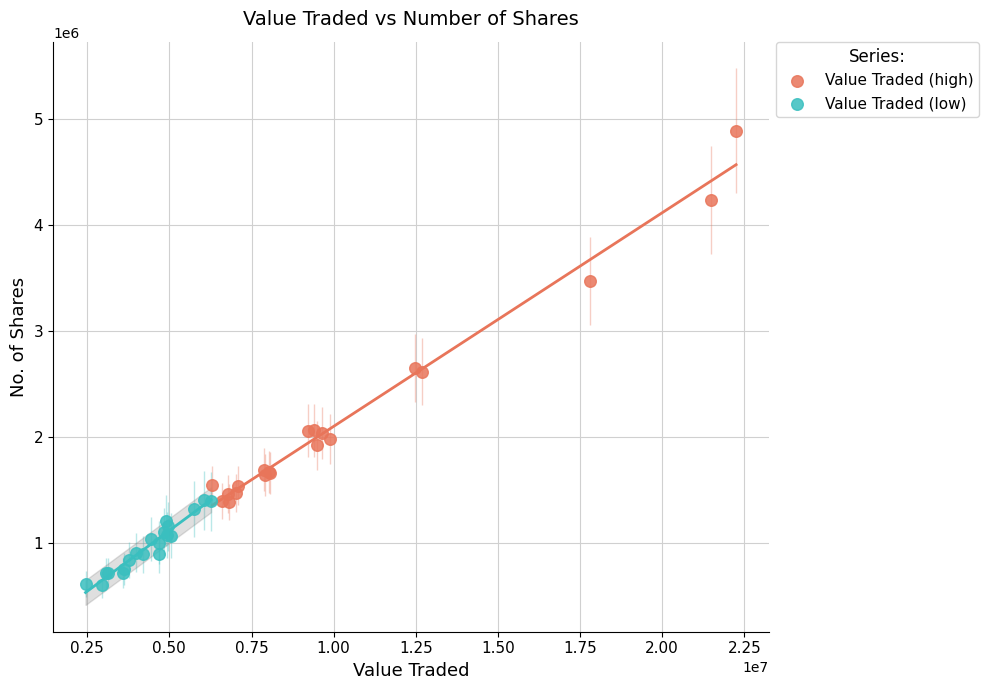

Which series contains the lowest Y value?

Value Traded (low)